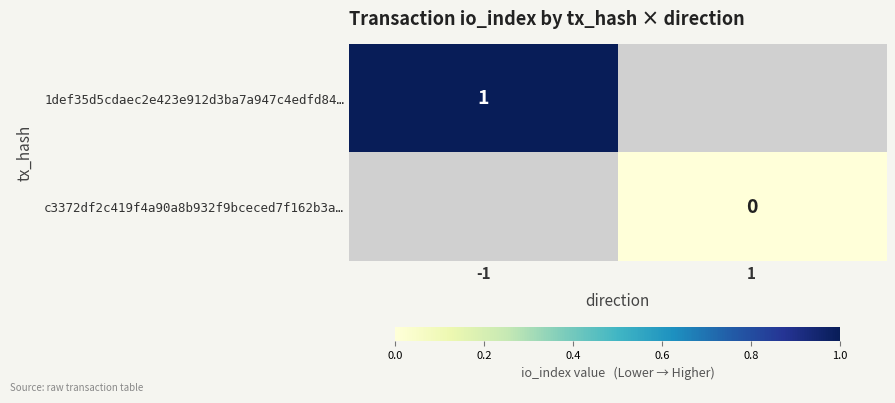

Which label corresponds to the smallest value in the chart?

1